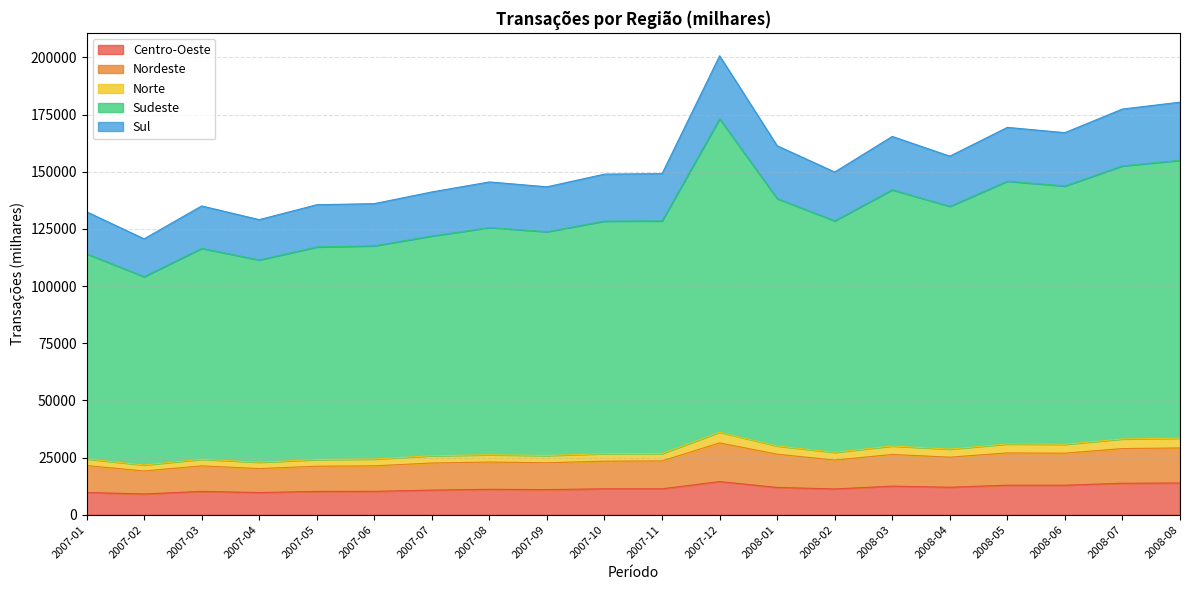

At which label does Norte reach its peak?

2007-12